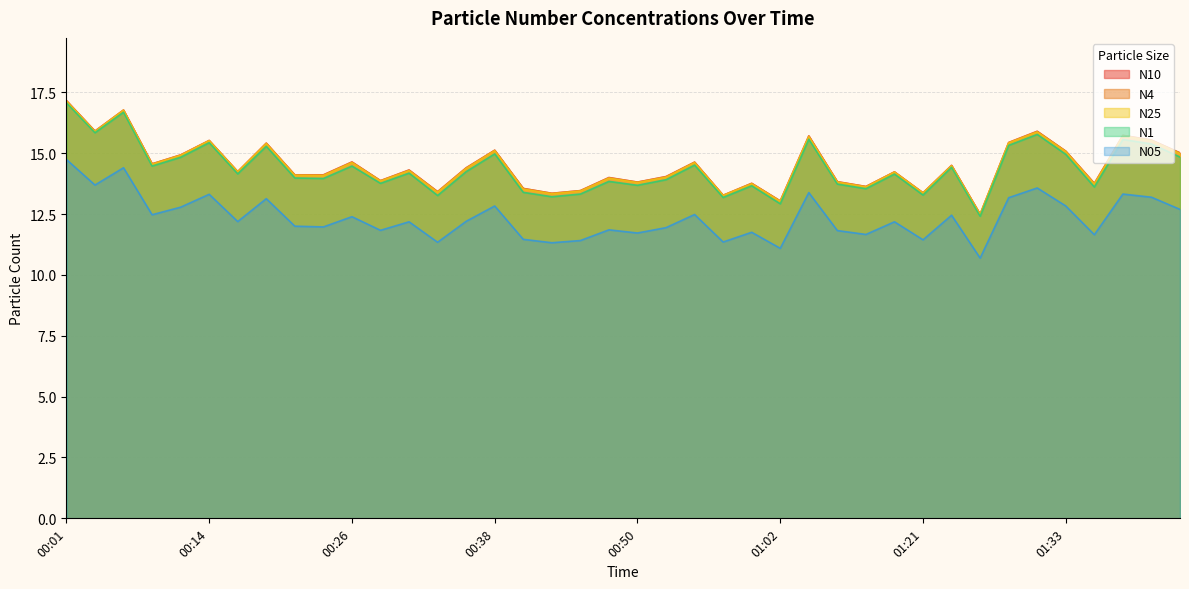

At which category does the chart reach its minimum across all series?

01:26